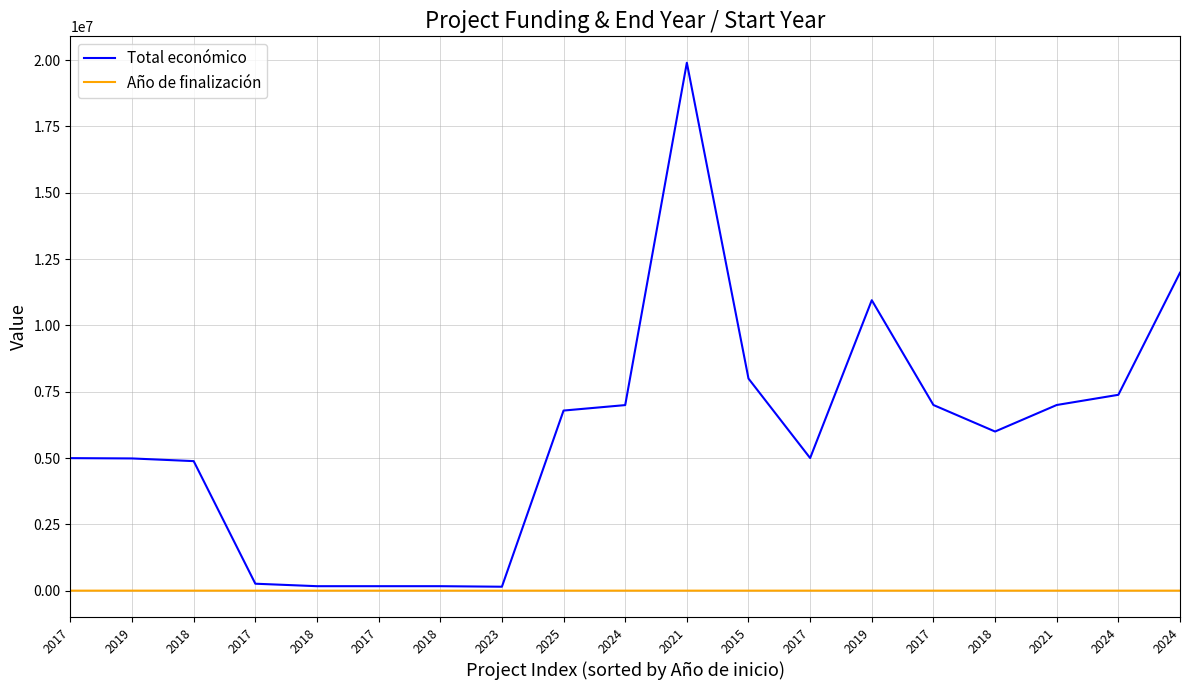

Rank the series at 2025 from lowest to highest value.

Año de finalización, Total económico